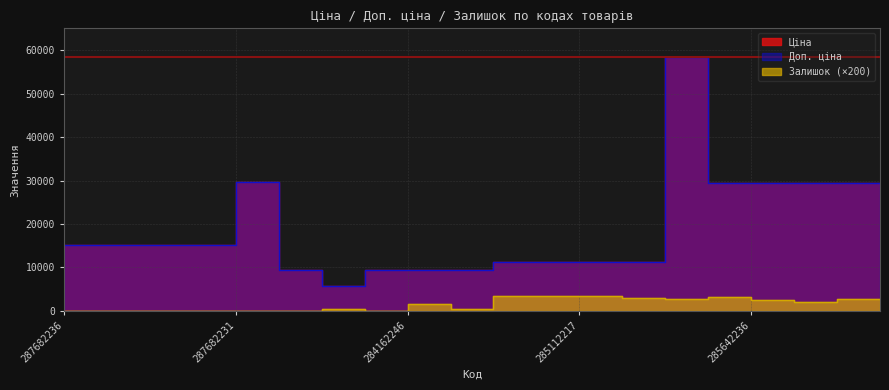

True or false: Залишок and Ціна intersect in this chart.

False